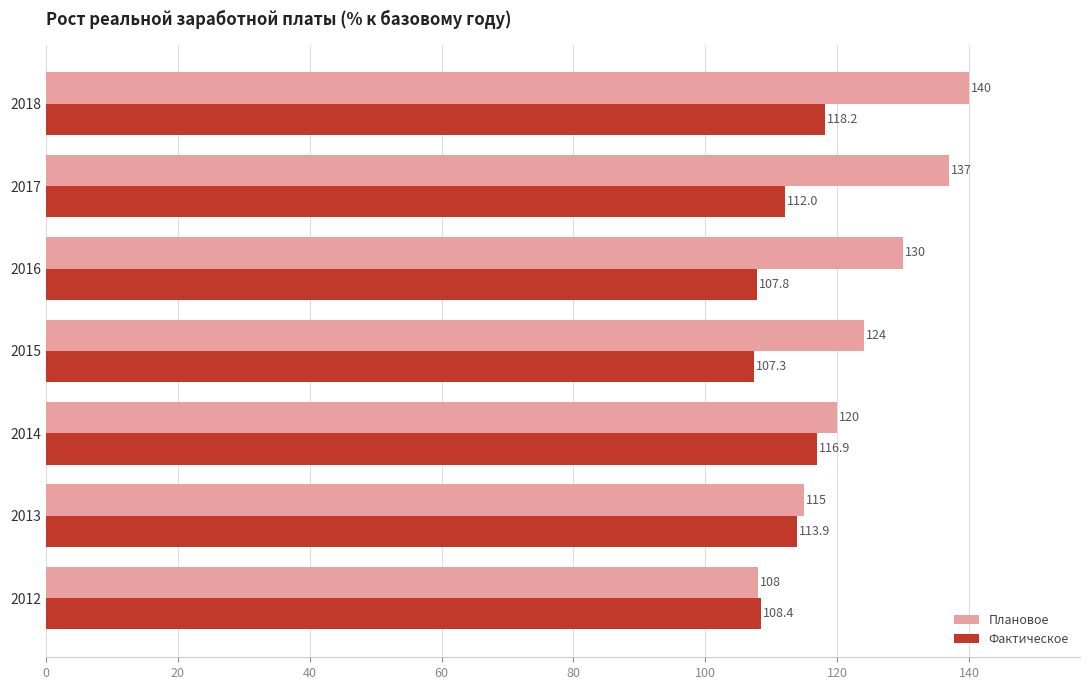

Rank the series by their average value, from highest to lowest.

Плановое, Фактическое